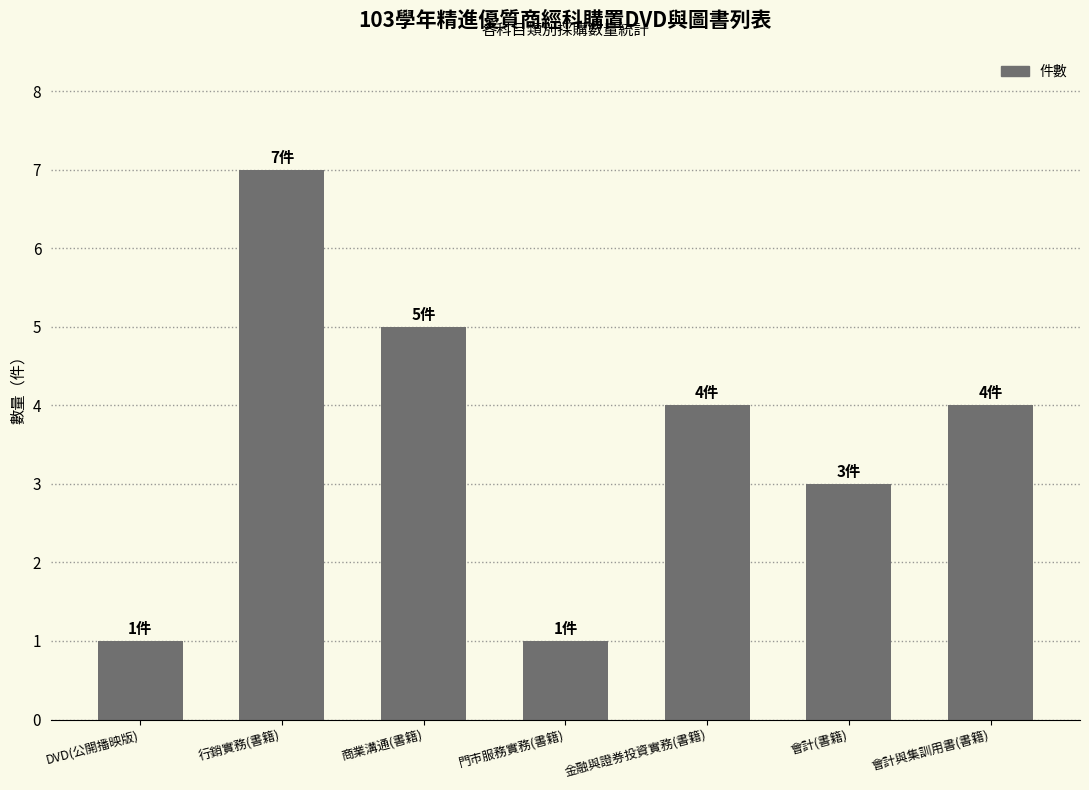

What is the smallest value displayed?

1